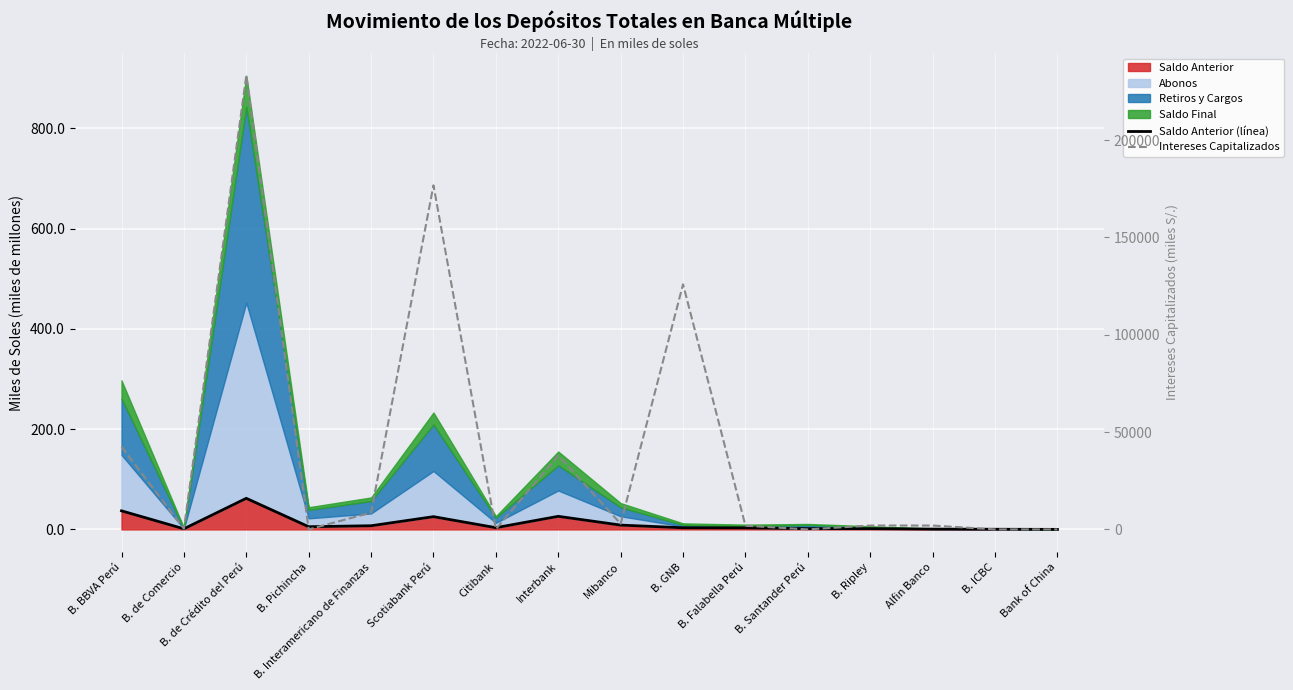

What is the difference between the highest and lowest values at B. de Crédito del Perú?

233025.7